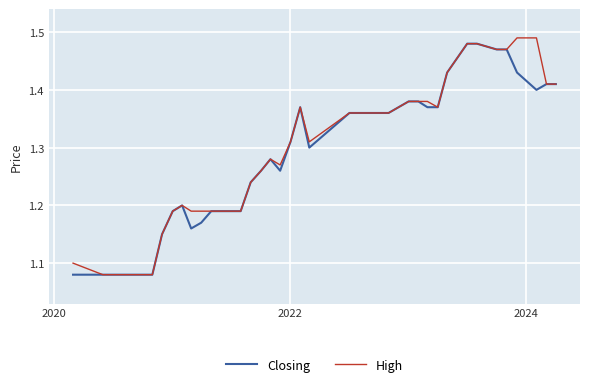

Is this an area chart (filled region under the line)?

No